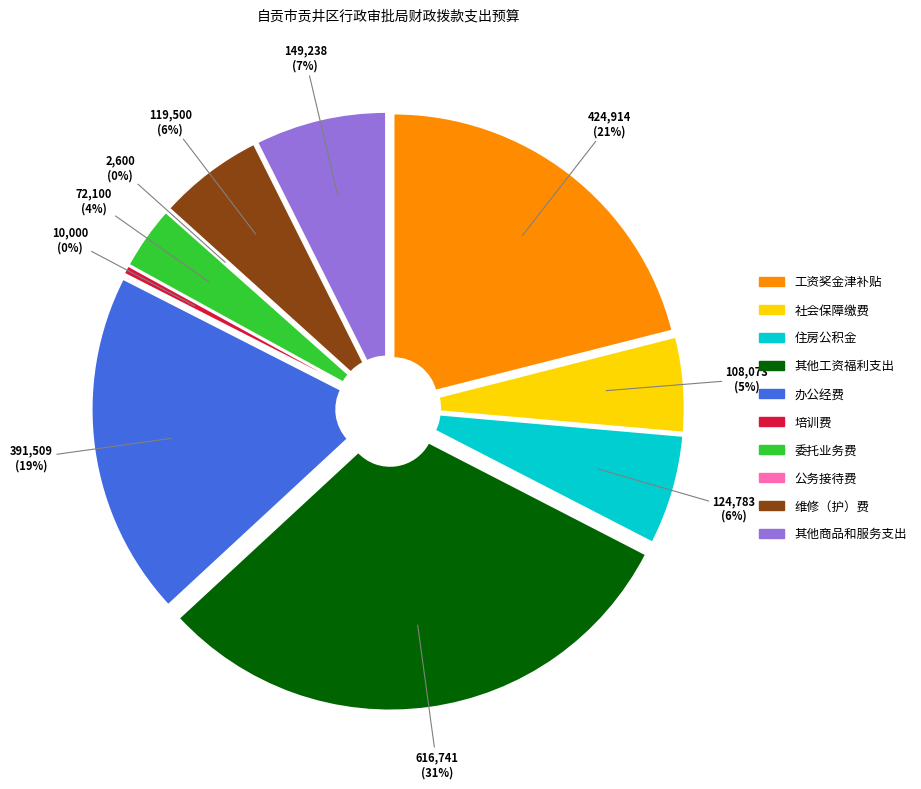

To the nearest percent, what portion does 委托业务费 represent?

4%